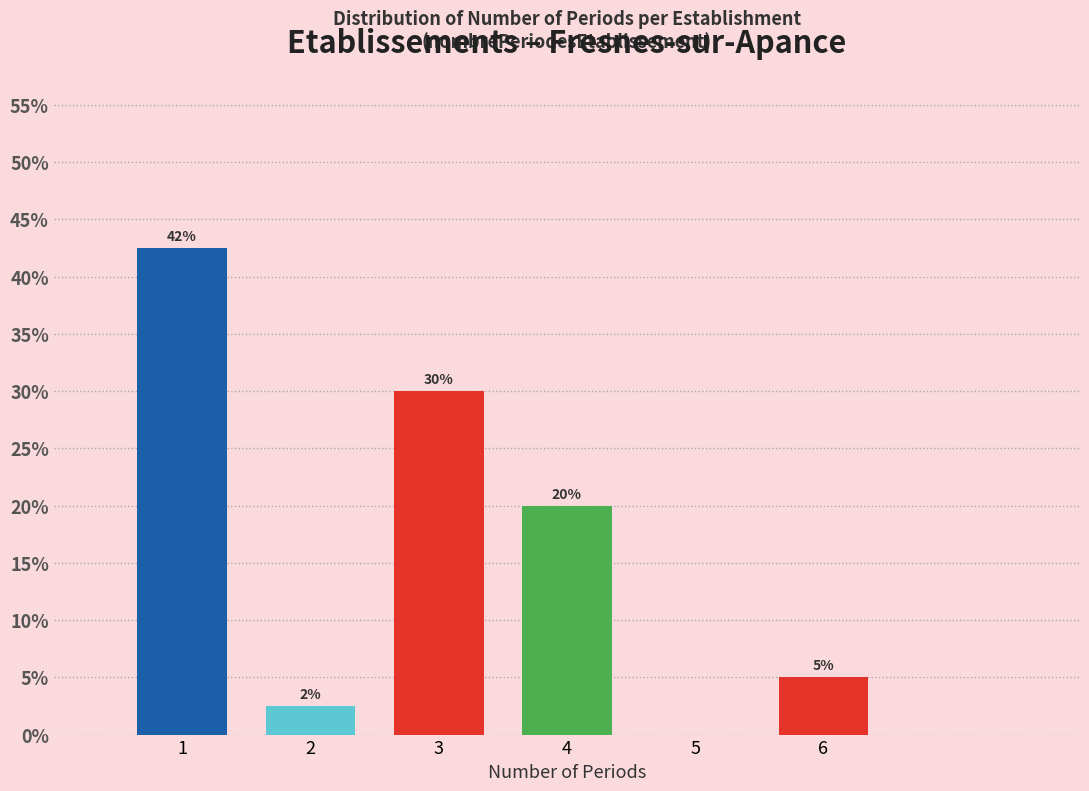

What is the sum of the values at 5 and 4?

20.0